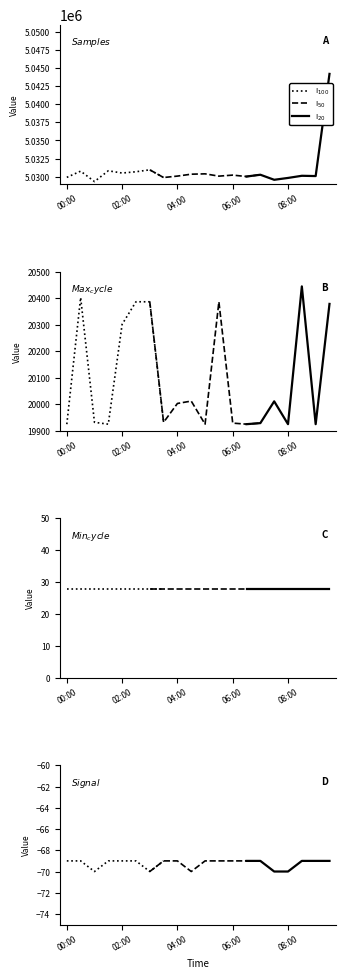

What is the value of the Samples point at the 16th from the left?

5029569